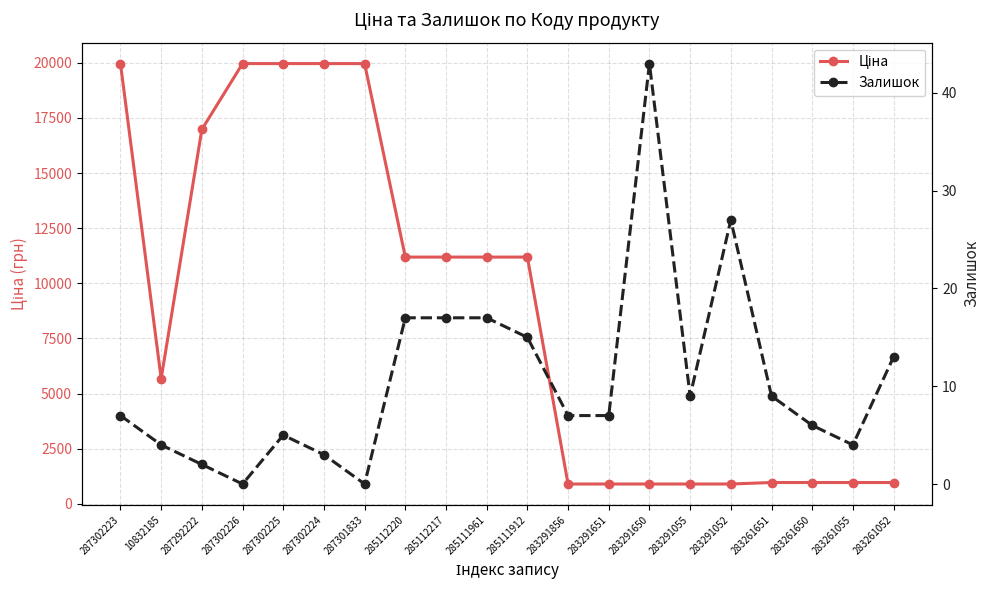

Rank the categories by Ціна value from lowest to highest.

283291856, 283291651, 283291650, 283291055, 283291052, 283261651, 283261650, 283261055, 283261052, 10832185, 285112220, 285112217, 285111961, 285111912, 287292222, 287302223, 287302226, 287302225, 287302224, 287301833